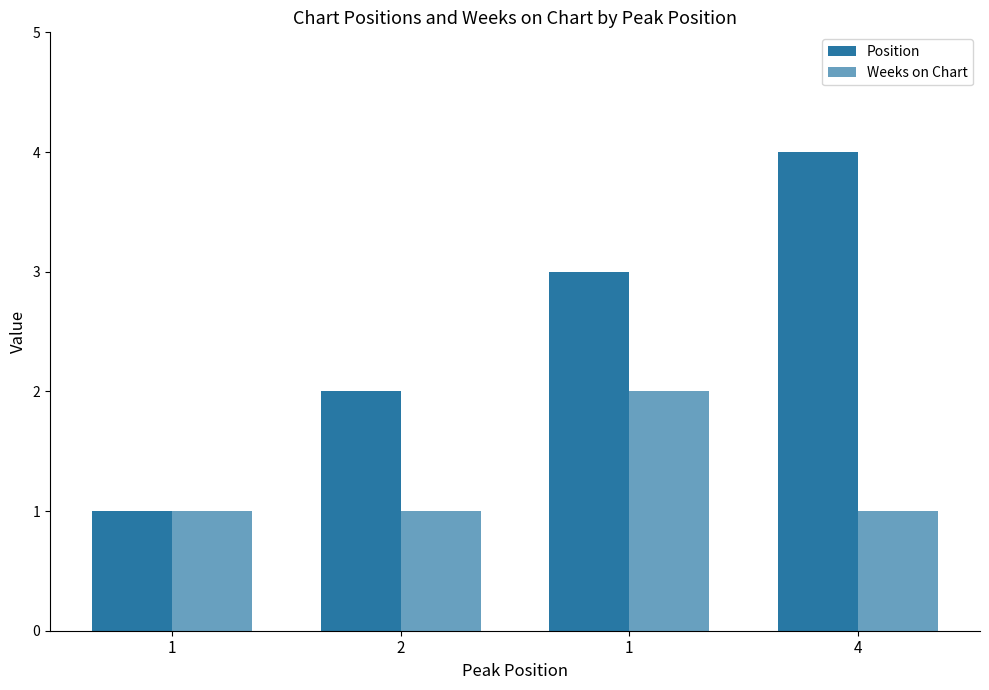

Rank the series at 1 from highest to lowest value.

Position, Weeks on Chart